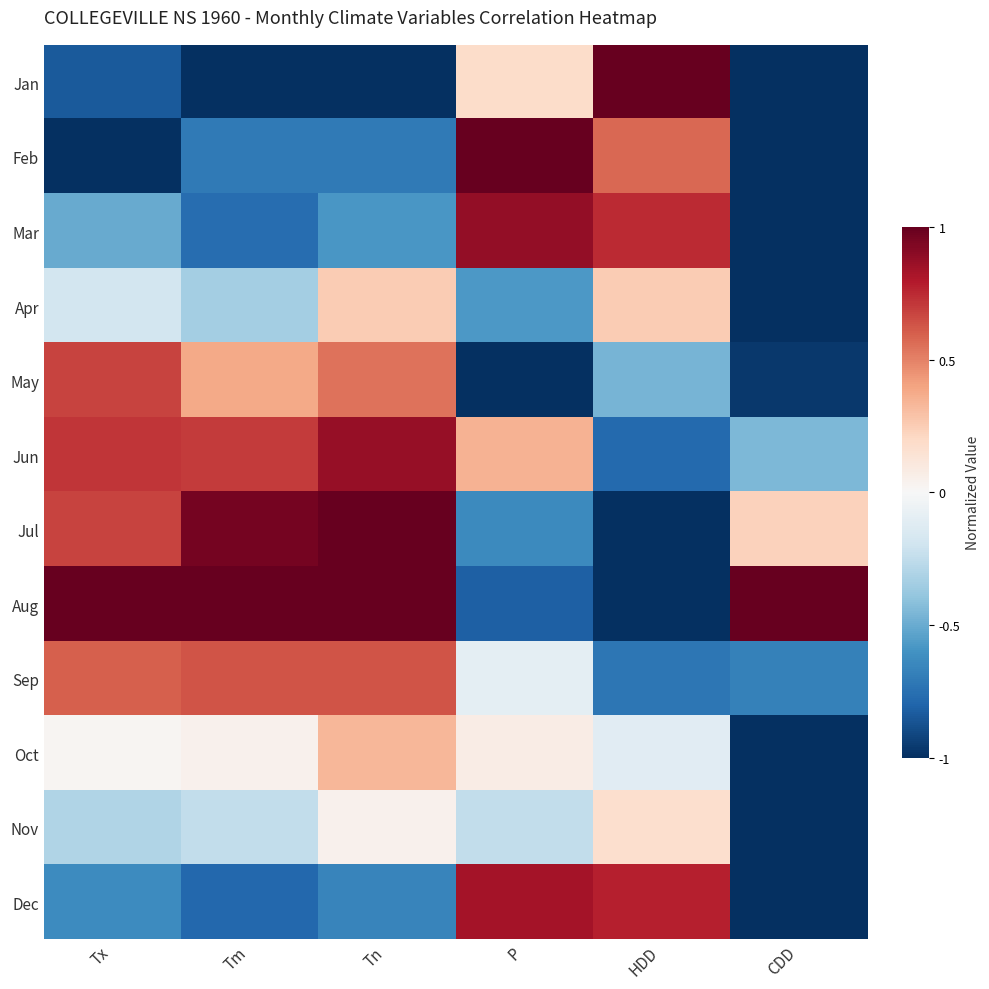

Which series changed the most between HDD and CDD?

Jan